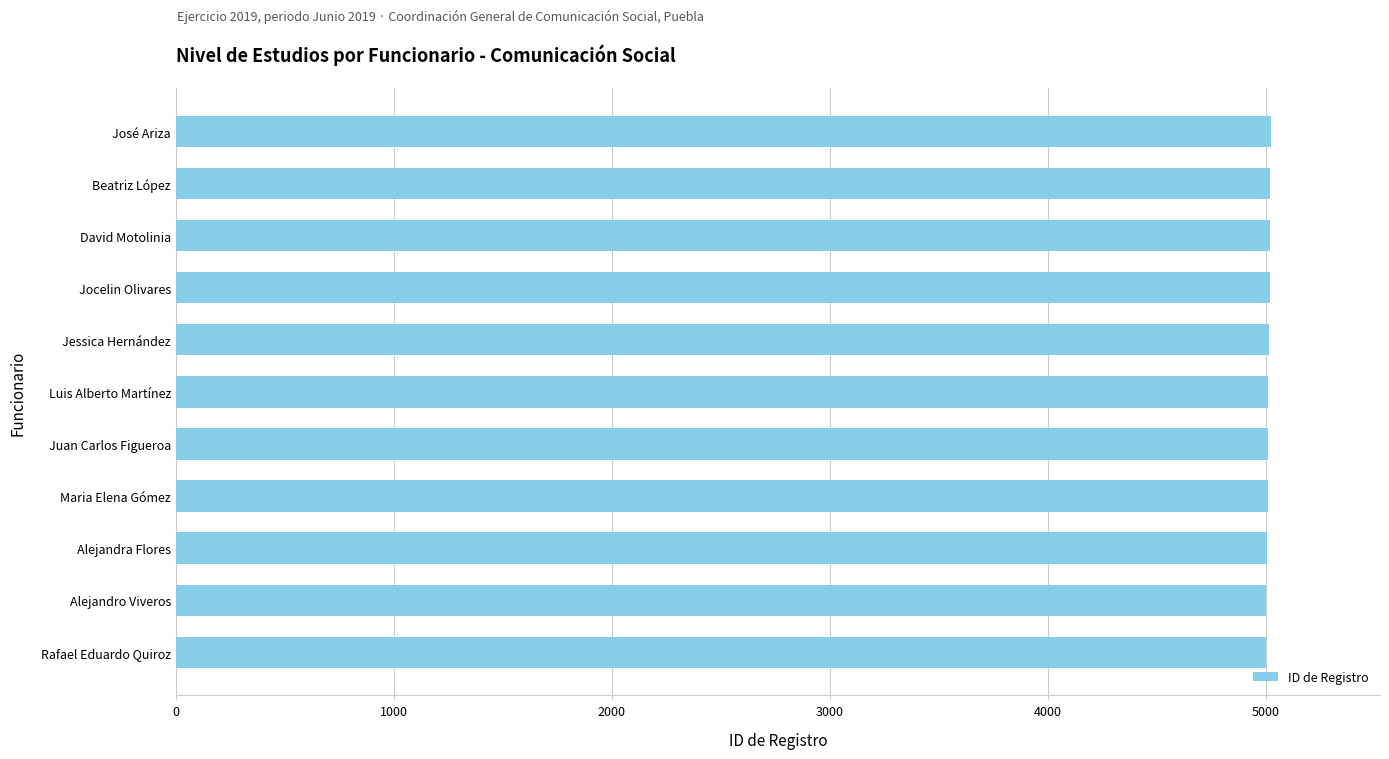

What is the ratio of the value at José Ariza to the value at Juan Carlos Figueroa?

1.0